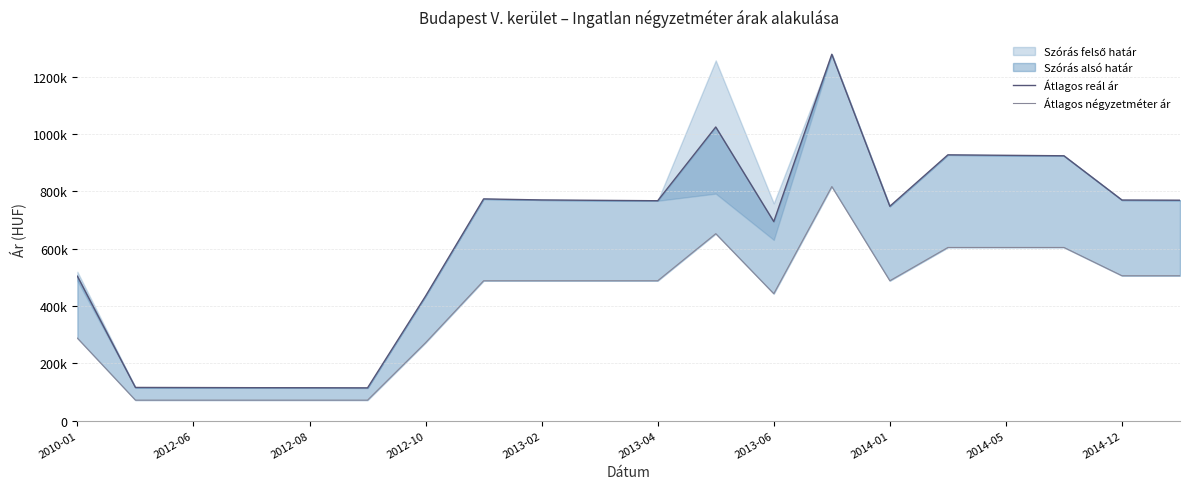

What is the difference between the second highest and second lowest values in the Átlagos négyzetméter ár series?

580810